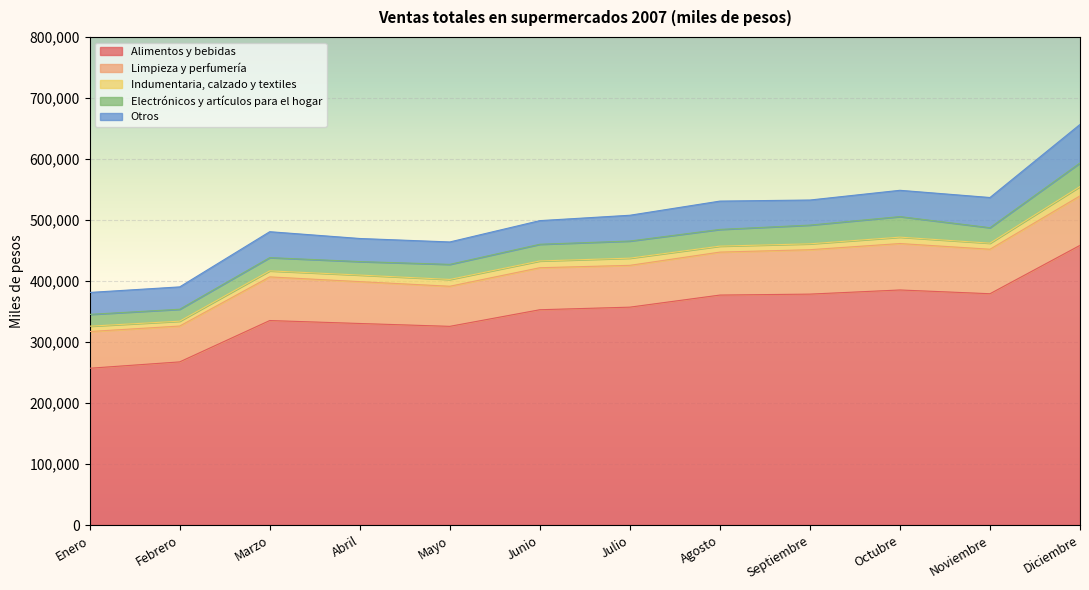

At which label does Otros reach its minimum?

Enero